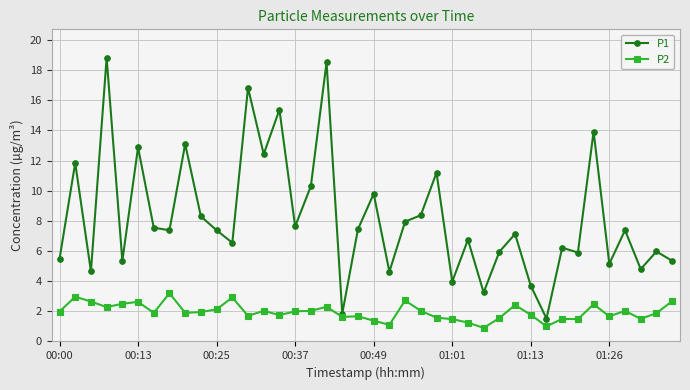

List the series in order of their peak value, lowest first.

P2, P1